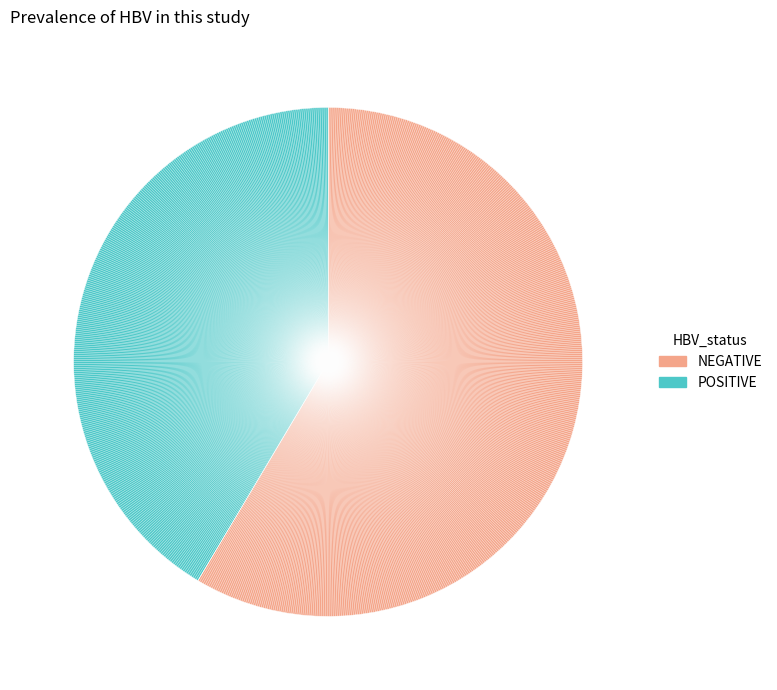

How many slices are in this pie chart?

2